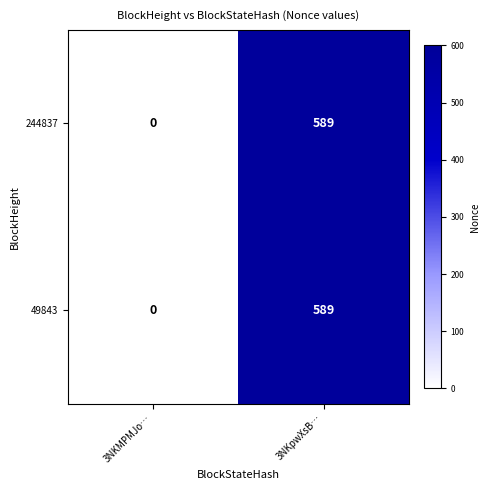

Reading right to left, what are all the values shown in this chart?

244837: 3NKpwXsB…=589	3NKMPMJo…=0
49843: 3NKpwXsB…=589	3NKMPMJo…=0